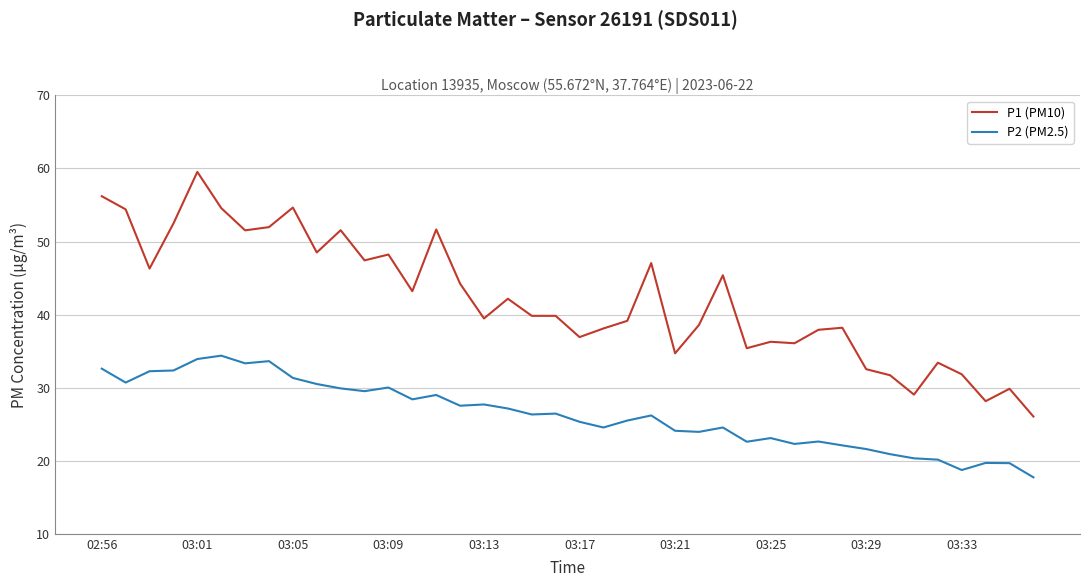

True or false: P2 (PM2.5) and P1 (PM10) cross at least once.

False